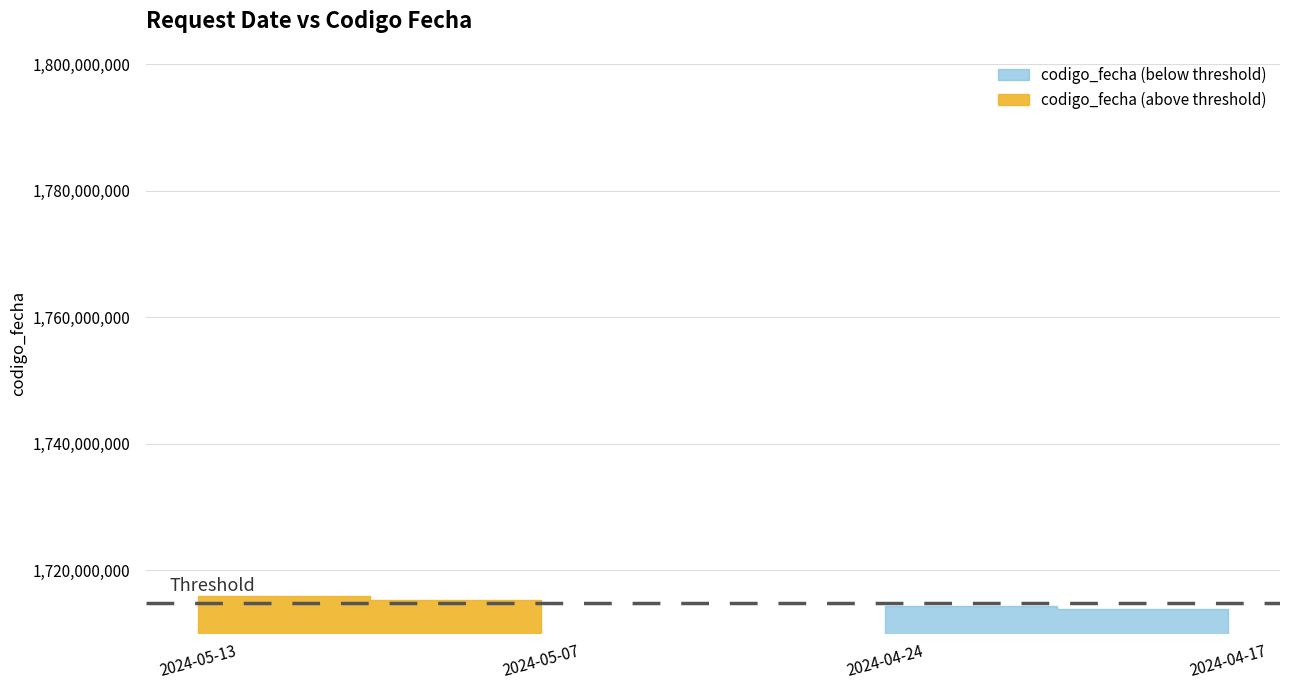

What is the label of the 1st point from the right?

2024-04-17